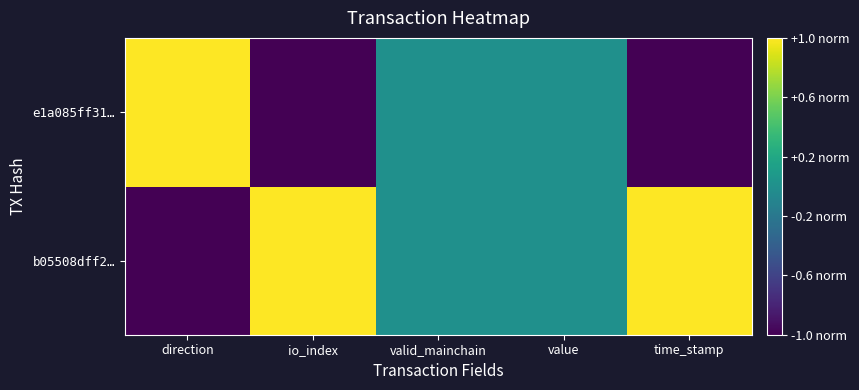

What is the greatest value displayed?

1.0